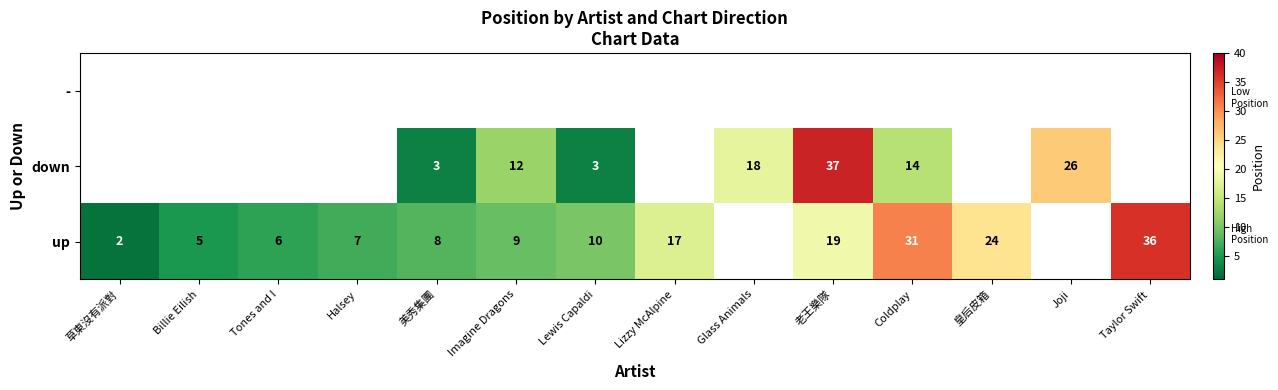

Is the value of up at 美秀集團 greater than the value of down at 美秀集團?

Yes